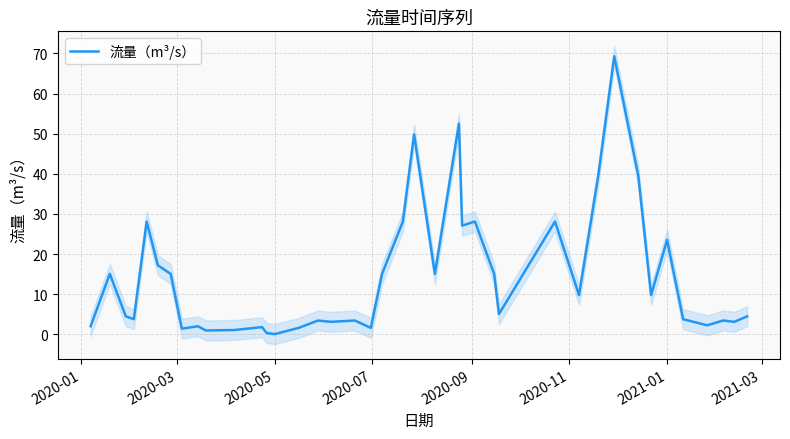

How many points are higher than both their immediate neighbors (excluding endpoints)?

13